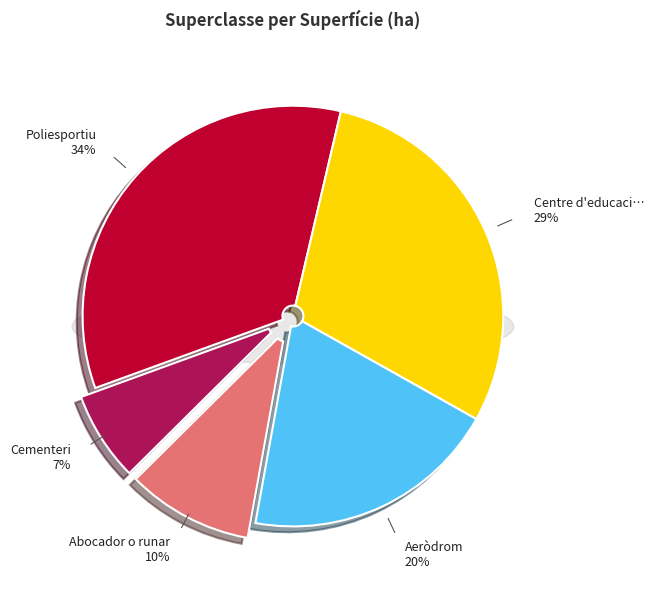

Rank the categories by value from lowest to highest.

Cementeri, Abocador o runar, Aeròdrom, Centre d'educació o docència, Poliesportiu